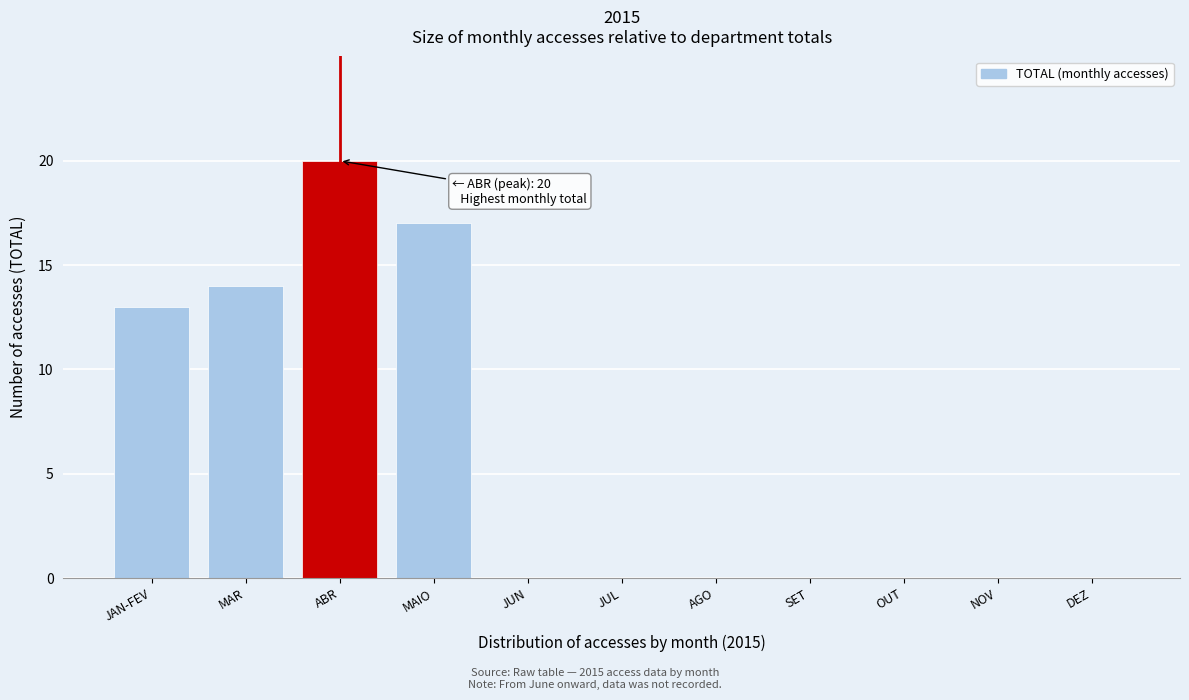

Reading right to left, list all the values displayed in this chart.

DEZ=0	NOV=0	OUT=0	SET=0	AGO=0	JUL=0	JUN=0	MAIO=17	ABR=20	MAR=14	JAN-FEV=13